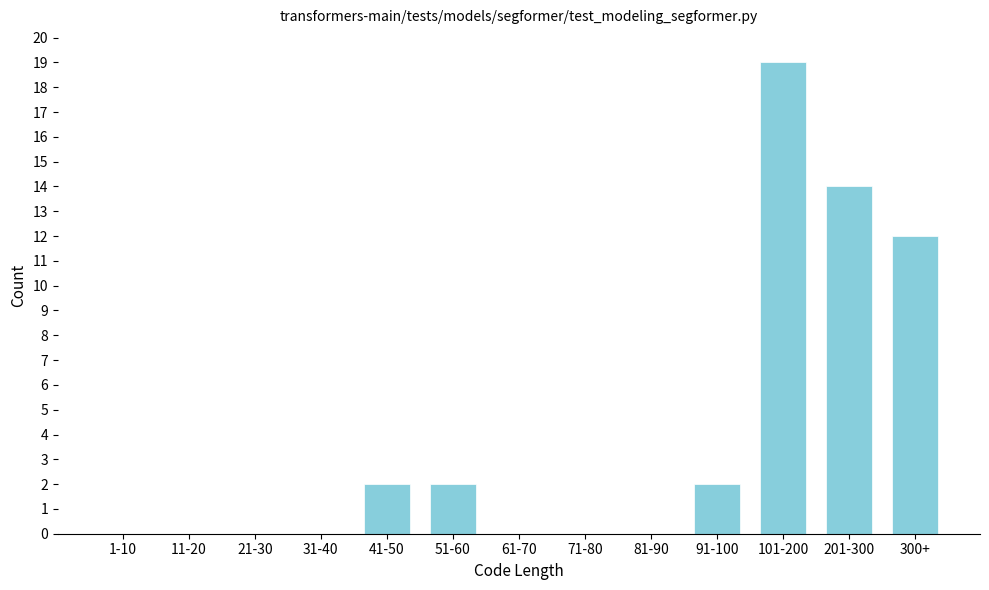

Reading left to right, list all the values displayed in this chart.

1-10=0	11-20=0	21-30=0	31-40=0	41-50=2	51-60=2	61-70=0	71-80=0	81-90=0	91-100=2	101-200=19	201-300=14	300+=12